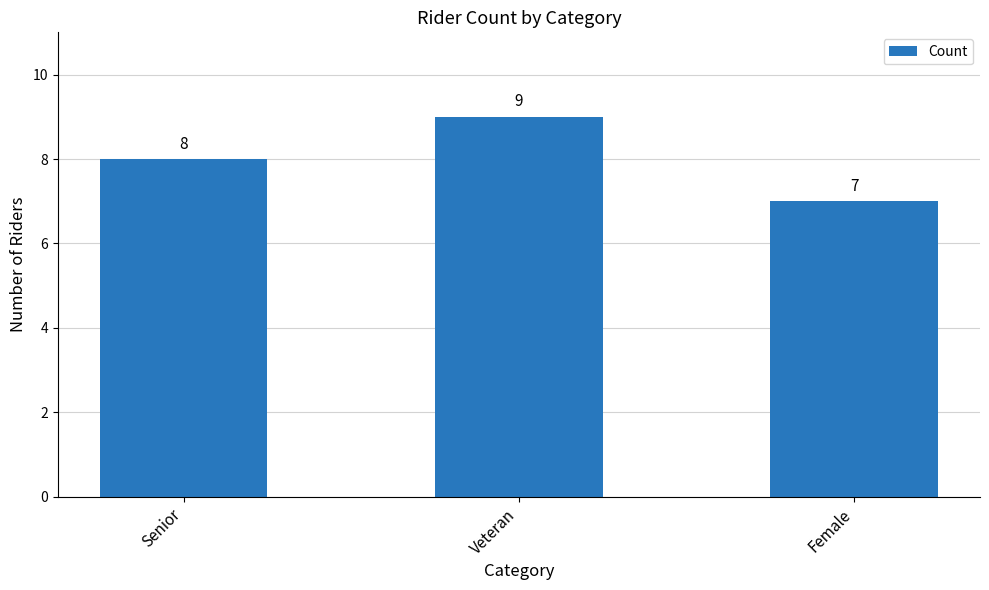

Reading right to left, what are all the values shown in this chart?

Female=7	Veteran=9	Senior=8